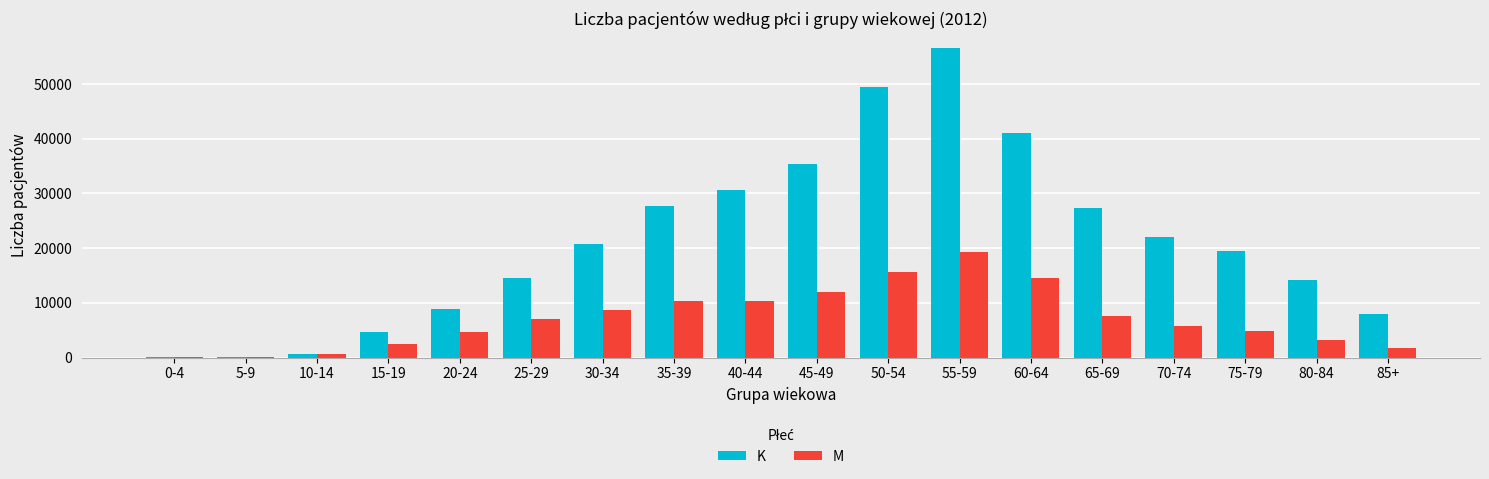

What is the greatest value displayed?

56501